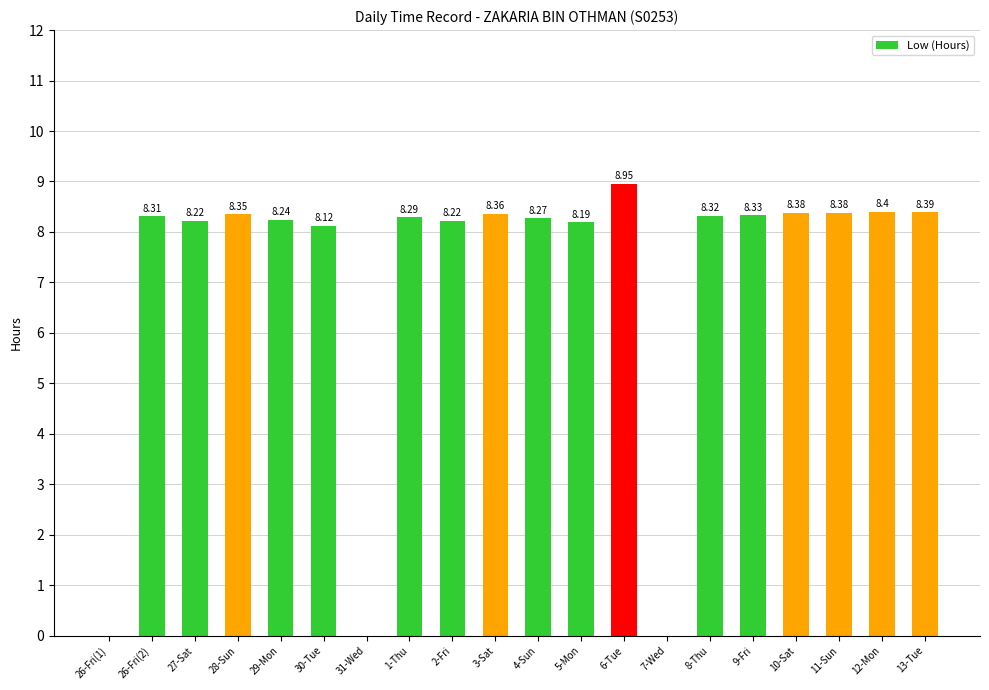

How many positive values are there?

17